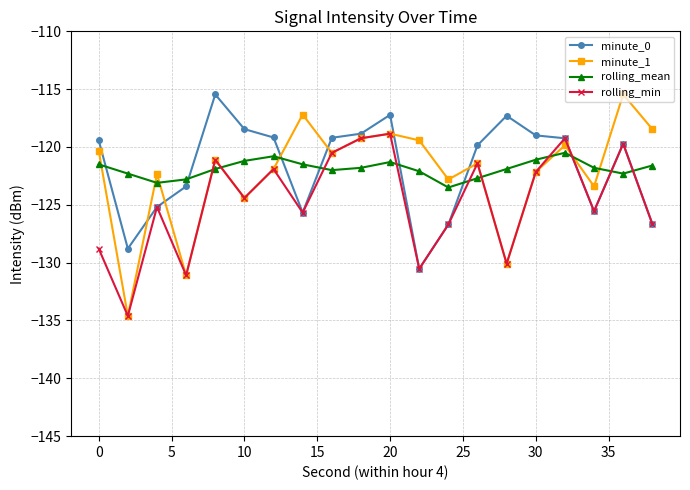

How many distinct data groups are displayed?

4